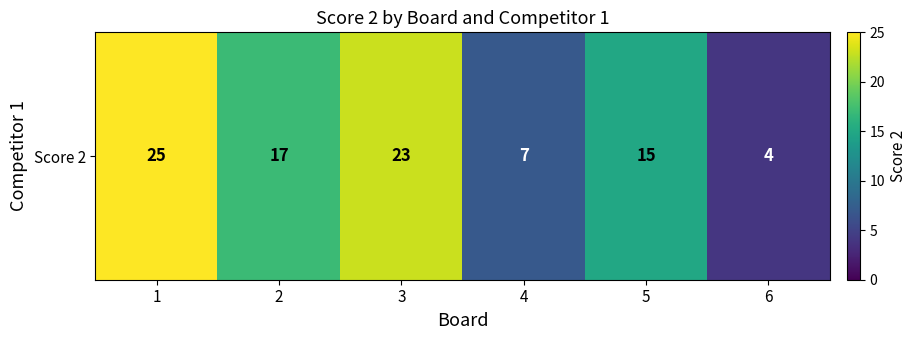

Reading left to right, what are all the values shown in this chart?

25	17	23	7	15	4